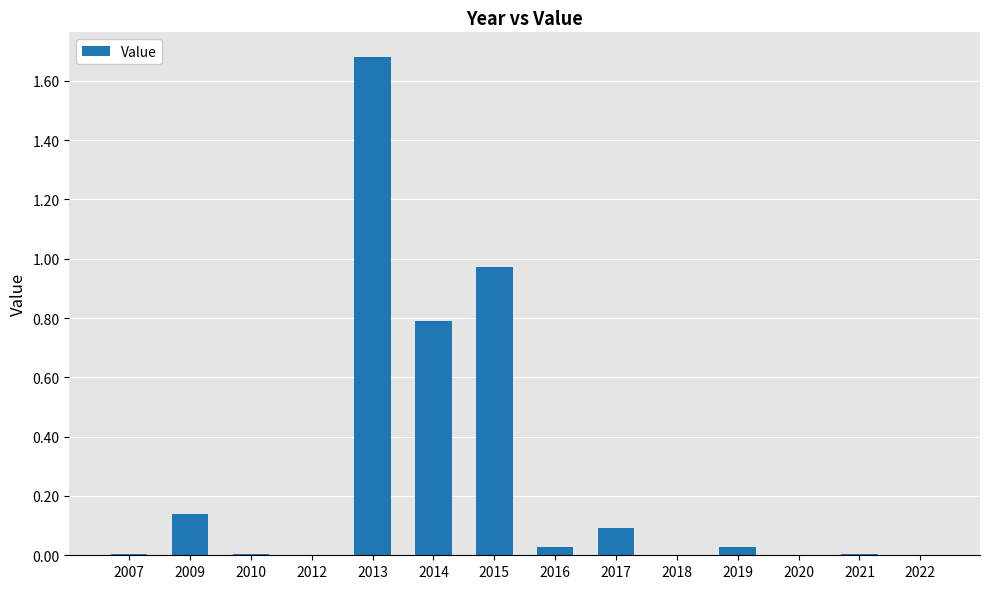

Is it true that the value at 2009 is 0.0?

False